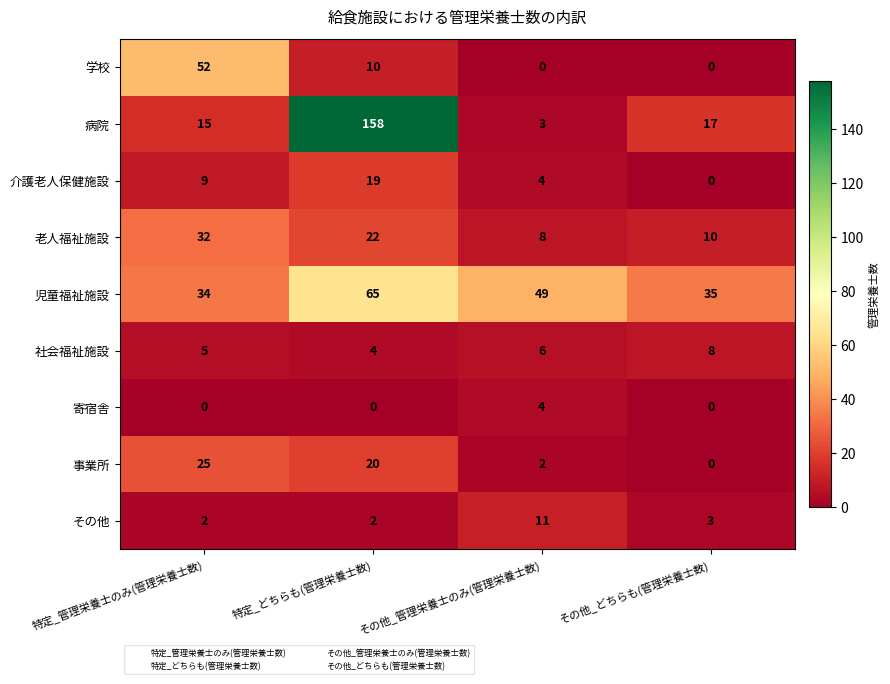

How many 寄宿舎 values are between 0 and 4?

4